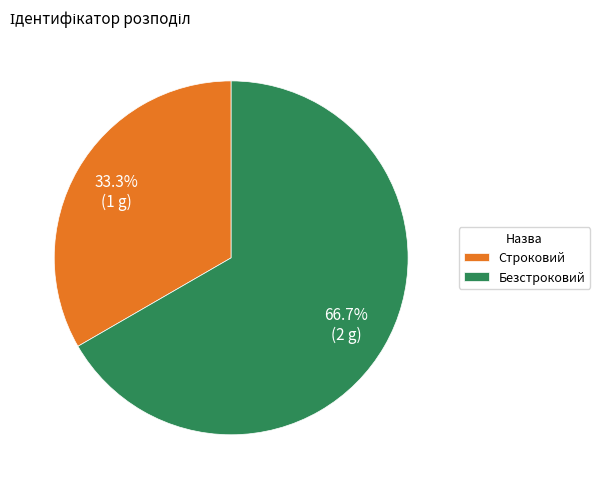

What percentage is NOT represented by Безстроковий?

33.3%